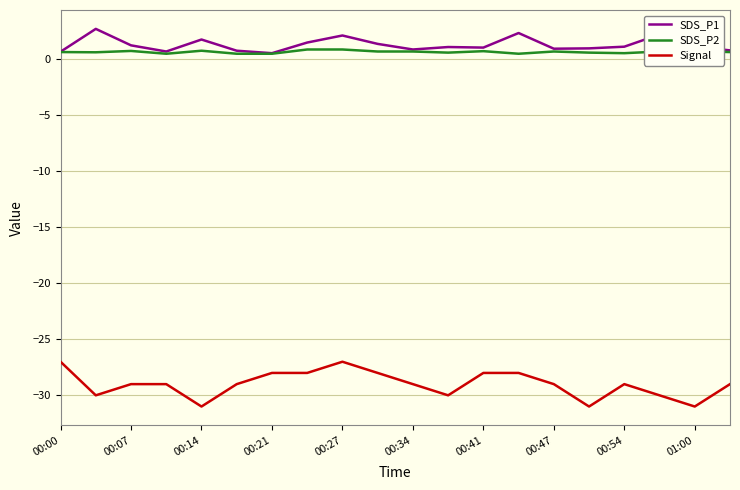

Rank the series by their maximum value, from lowest to highest.

Signal, SDS_P2, SDS_P1